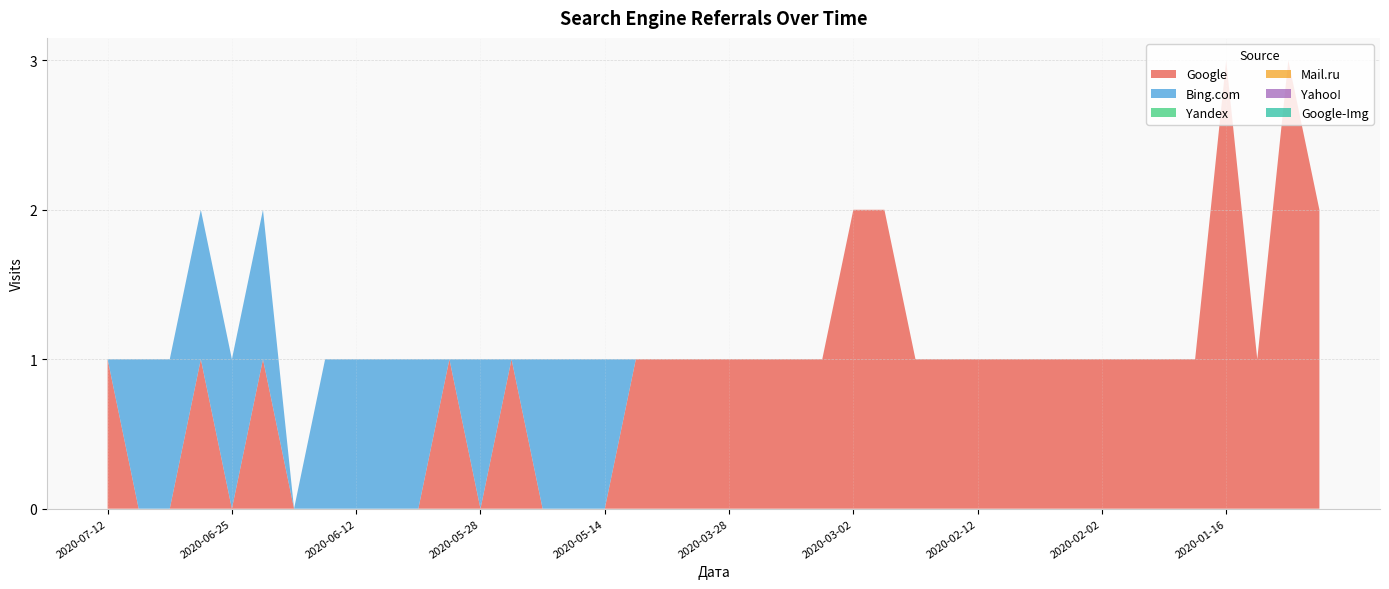

Reading left to right, list all the values displayed in this chart.

Google: 2020-07-12=1	2020-07-11=0	2020-07-10=0	2020-06-27=1	2020-06-25=0	2020-06-19=1	2020-06-15=0	2020-06-13=0	2020-06-12=0	2020-06-06=0	2020-06-04=0	2020-06-02=1	2020-05-28=0	2020-05-25=1	2020-05-22=0	2020-05-21=0	2020-05-14=0	2020-04-30=1	2020-04-01=1	2020-03-31=1	2020-03-28=1	2020-03-24=1	2020-03-22=1	2020-03-17=1	2020-03-02=2	2020-03-01=2	2020-02-26=1	2020-02-14=1	2020-02-12=1	2020-02-11=1	2020-02-06=1	2020-02-04=1	2020-02-02=1	2020-01-28=1	2020-01-26=1	2020-01-19=1	2020-01-16=3	2020-01-13=1	2020-01-12=3	2020-01-08=2
Bing.com: 2020-07-12=0	2020-07-11=1	2020-07-10=1	2020-06-27=1	2020-06-25=1	2020-06-19=1	2020-06-15=0	2020-06-13=1	2020-06-12=1	2020-06-06=1	2020-06-04=1	2020-06-02=0	2020-05-28=1	2020-05-25=0	2020-05-22=1	2020-05-21=1	2020-05-14=1	2020-04-30=0	2020-04-01=0	2020-03-31=0	2020-03-28=0	2020-03-24=0	2020-03-22=0	2020-03-17=0	2020-03-02=0	2020-03-01=0	2020-02-26=0	2020-02-14=0	2020-02-12=0	2020-02-11=0	2020-02-06=0	2020-02-04=0	2020-02-02=0	2020-01-28=0	2020-01-26=0	2020-01-19=0	2020-01-16=0	2020-01-13=0	2020-01-12=0	2020-01-08=0
Yandex: 2020-07-12=0	2020-07-11=0	2020-07-10=0	2020-06-27=0	2020-06-25=0	2020-06-19=0	2020-06-15=0	2020-06-13=0	2020-06-12=0	2020-06-06=0	2020-06-04=0	2020-06-02=0	2020-05-28=0	2020-05-25=0	2020-05-22=0	2020-05-21=0	2020-05-14=0	2020-04-30=0	2020-04-01=0	2020-03-31=0	2020-03-28=0	2020-03-24=0	2020-03-22=0	2020-03-17=0	2020-03-02=0	2020-03-01=0	2020-02-26=0	2020-02-14=0	2020-02-12=0	2020-02-11=0	2020-02-06=0	2020-02-04=0	2020-02-02=0	2020-01-28=0	2020-01-26=0	2020-01-19=0	2020-01-16=0	2020-01-13=0	2020-01-12=0	2020-01-08=0
Mail.ru: 2020-07-12=0	2020-07-11=0	2020-07-10=0	2020-06-27=0	2020-06-25=0	2020-06-19=0	2020-06-15=0	2020-06-13=0	2020-06-12=0	2020-06-06=0	2020-06-04=0	2020-06-02=0	2020-05-28=0	2020-05-25=0	2020-05-22=0	2020-05-21=0	2020-05-14=0	2020-04-30=0	2020-04-01=0	2020-03-31=0	2020-03-28=0	2020-03-24=0	2020-03-22=0	2020-03-17=0	2020-03-02=0	2020-03-01=0	2020-02-26=0	2020-02-14=0	2020-02-12=0	2020-02-11=0	2020-02-06=0	2020-02-04=0	2020-02-02=0	2020-01-28=0	2020-01-26=0	2020-01-19=0	2020-01-16=0	2020-01-13=0	2020-01-12=0	2020-01-08=0
Yahoo!: 2020-07-12=0	2020-07-11=0	2020-07-10=0	2020-06-27=0	2020-06-25=0	2020-06-19=0	2020-06-15=0	2020-06-13=0	2020-06-12=0	2020-06-06=0	2020-06-04=0	2020-06-02=0	2020-05-28=0	2020-05-25=0	2020-05-22=0	2020-05-21=0	2020-05-14=0	2020-04-30=0	2020-04-01=0	2020-03-31=0	2020-03-28=0	2020-03-24=0	2020-03-22=0	2020-03-17=0	2020-03-02=0	2020-03-01=0	2020-02-26=0	2020-02-14=0	2020-02-12=0	2020-02-11=0	2020-02-06=0	2020-02-04=0	2020-02-02=0	2020-01-28=0	2020-01-26=0	2020-01-19=0	2020-01-16=0	2020-01-13=0	2020-01-12=0	2020-01-08=0
Google-Img: 2020-07-12=0	2020-07-11=0	2020-07-10=0	2020-06-27=0	2020-06-25=0	2020-06-19=0	2020-06-15=0	2020-06-13=0	2020-06-12=0	2020-06-06=0	2020-06-04=0	2020-06-02=0	2020-05-28=0	2020-05-25=0	2020-05-22=0	2020-05-21=0	2020-05-14=0	2020-04-30=0	2020-04-01=0	2020-03-31=0	2020-03-28=0	2020-03-24=0	2020-03-22=0	2020-03-17=0	2020-03-02=0	2020-03-01=0	2020-02-26=0	2020-02-14=0	2020-02-12=0	2020-02-11=0	2020-02-06=0	2020-02-04=0	2020-02-02=0	2020-01-28=0	2020-01-26=0	2020-01-19=0	2020-01-16=0	2020-01-13=0	2020-01-12=0	2020-01-08=0